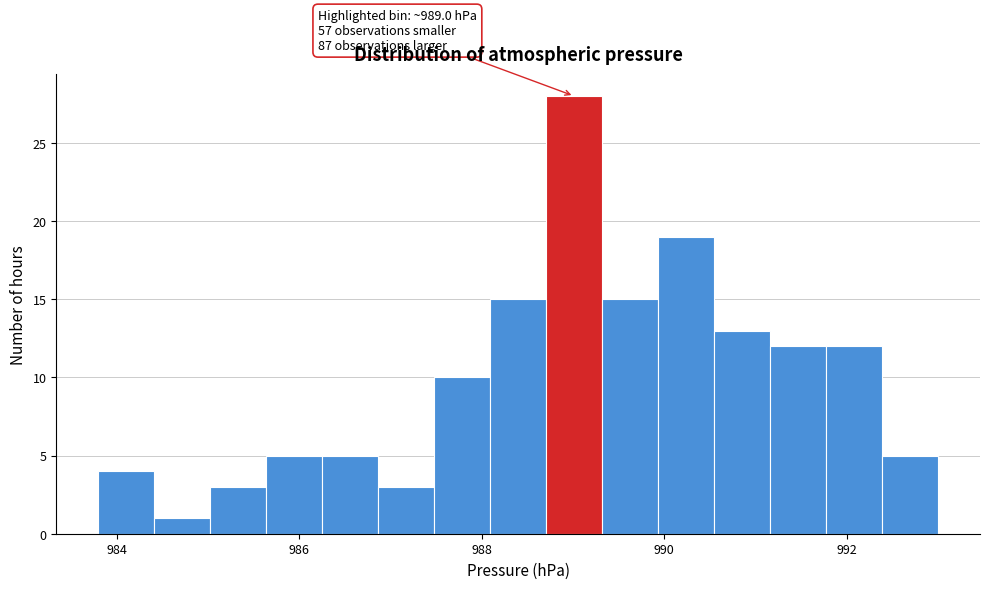

Read against the x-axis, roughly where is the centre of the tallest bar?

989.0